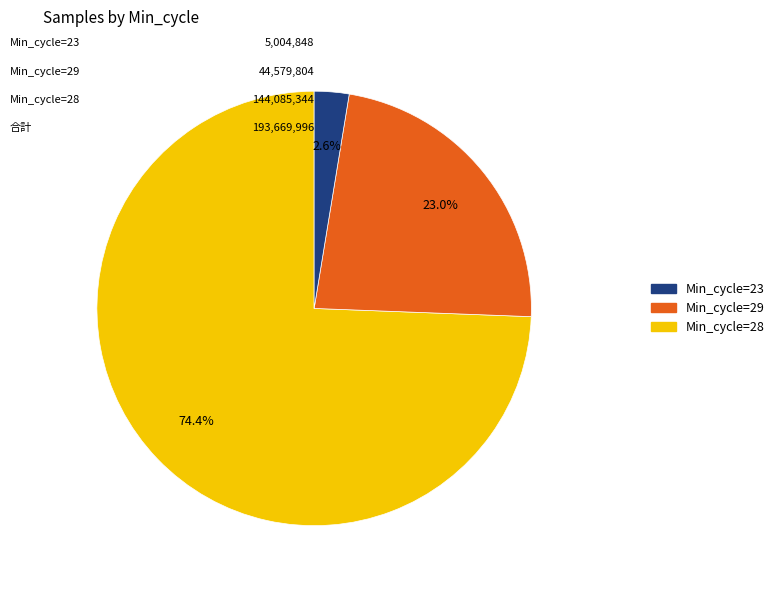

Does any single category account for the majority?

Yes